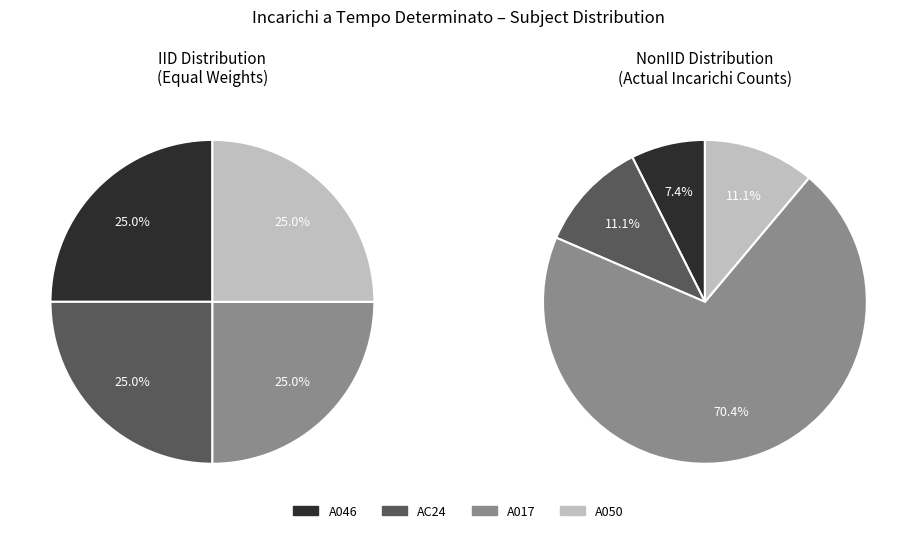

How many segments does this pie chart have?

4